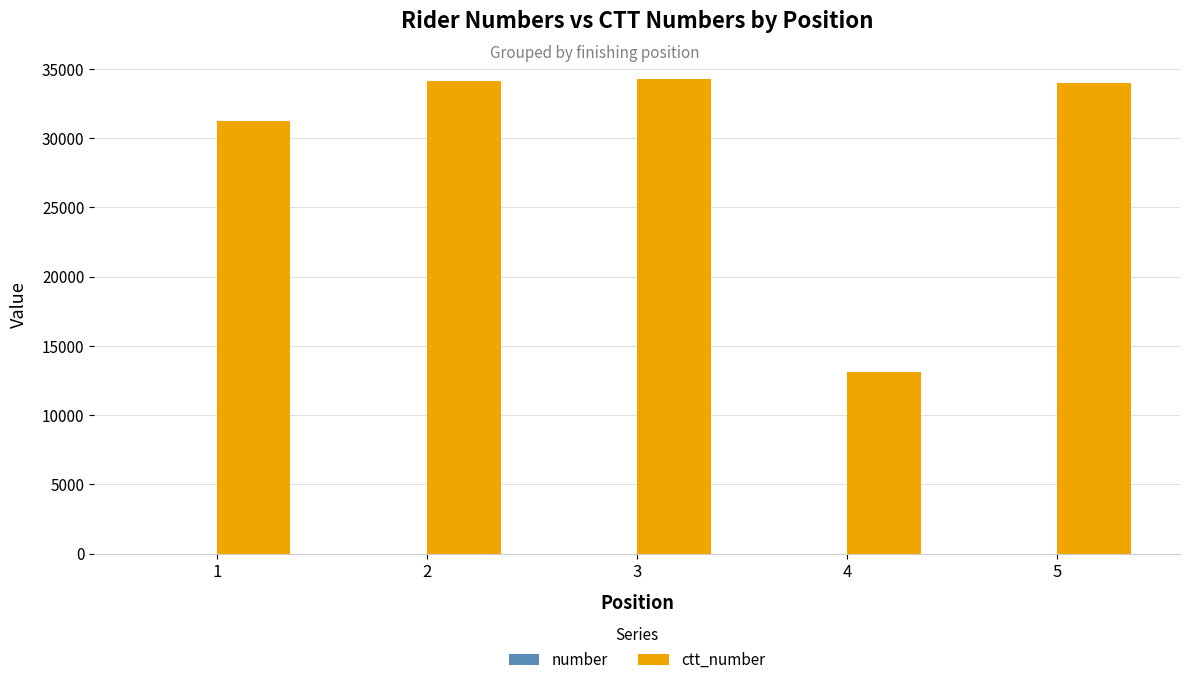

How many distinct data groups are displayed?

2